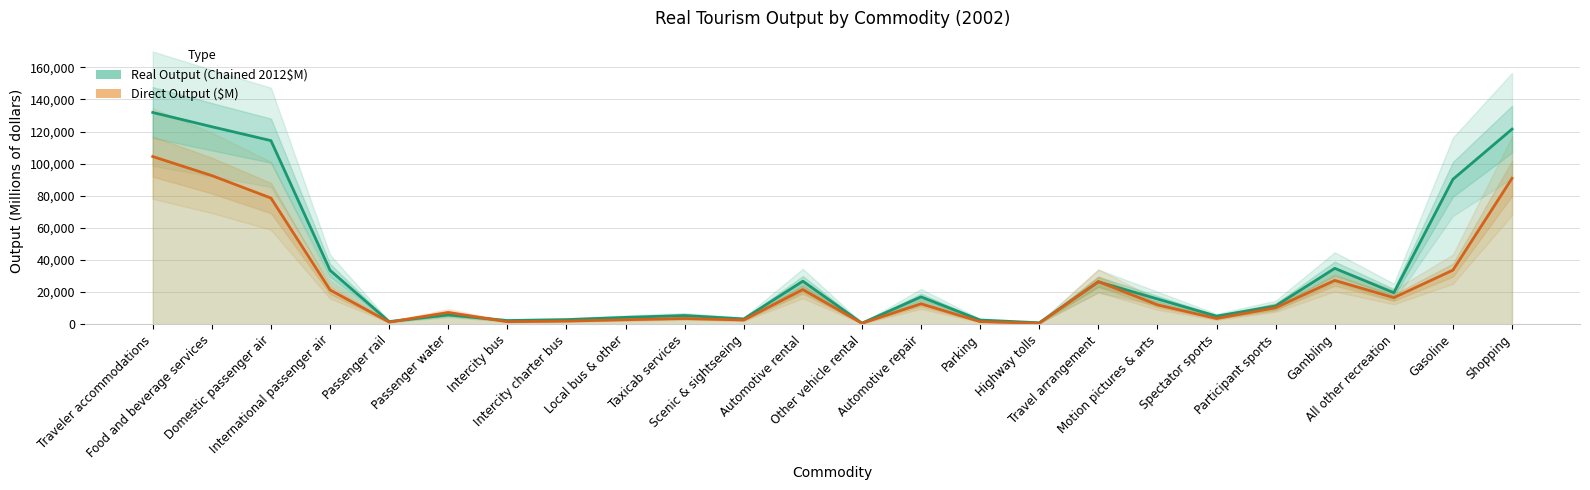

At which label does Direct Output ($M) reach its minimum?

Highway tolls